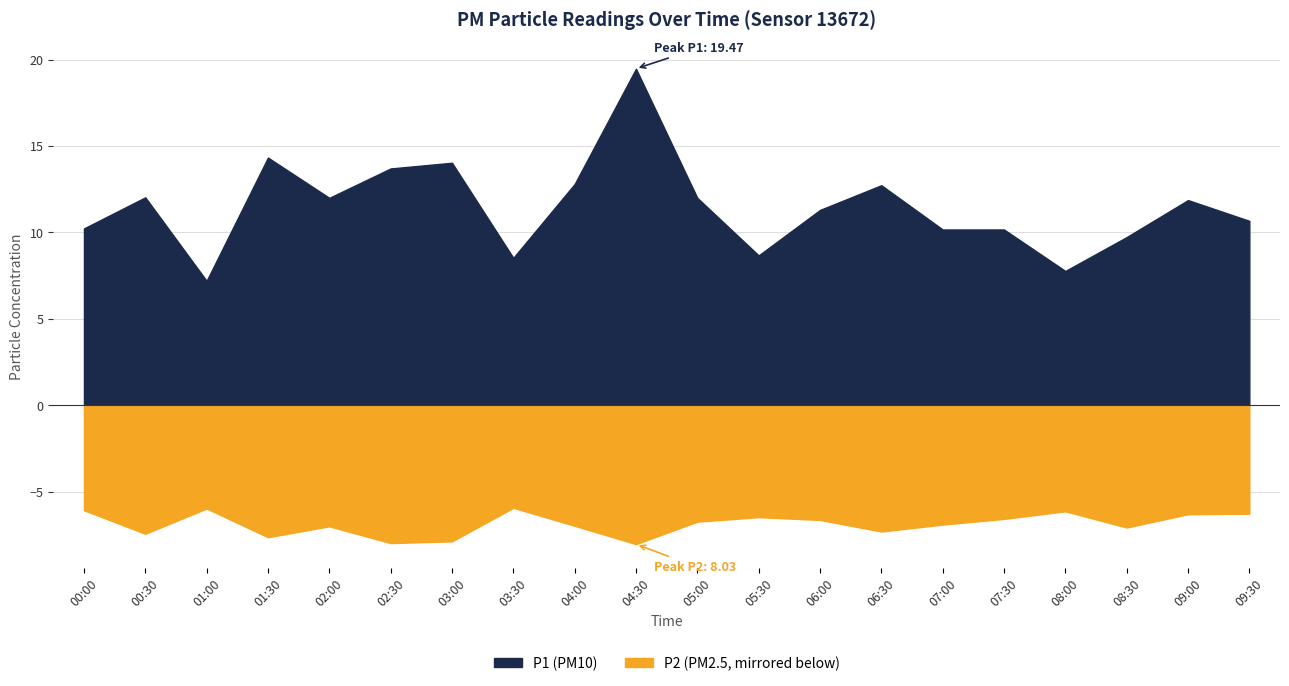

What is the sum of all P1 values?

229.4